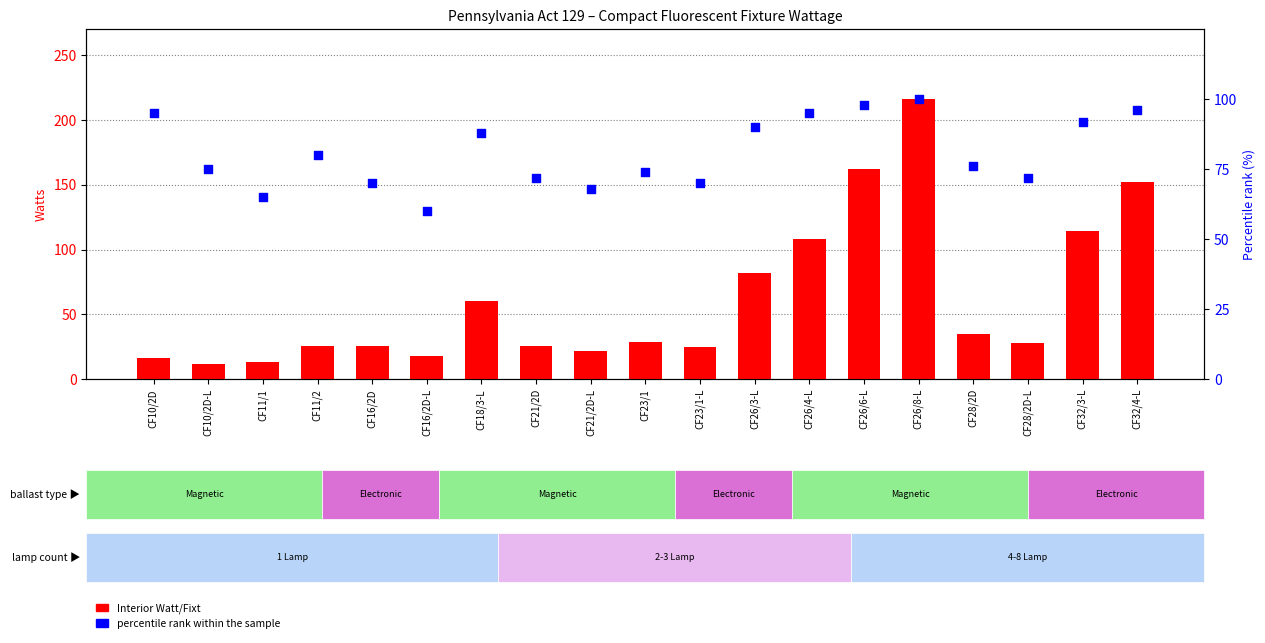

Which series contains the lowest Y value?

Interior Watt/Fixt